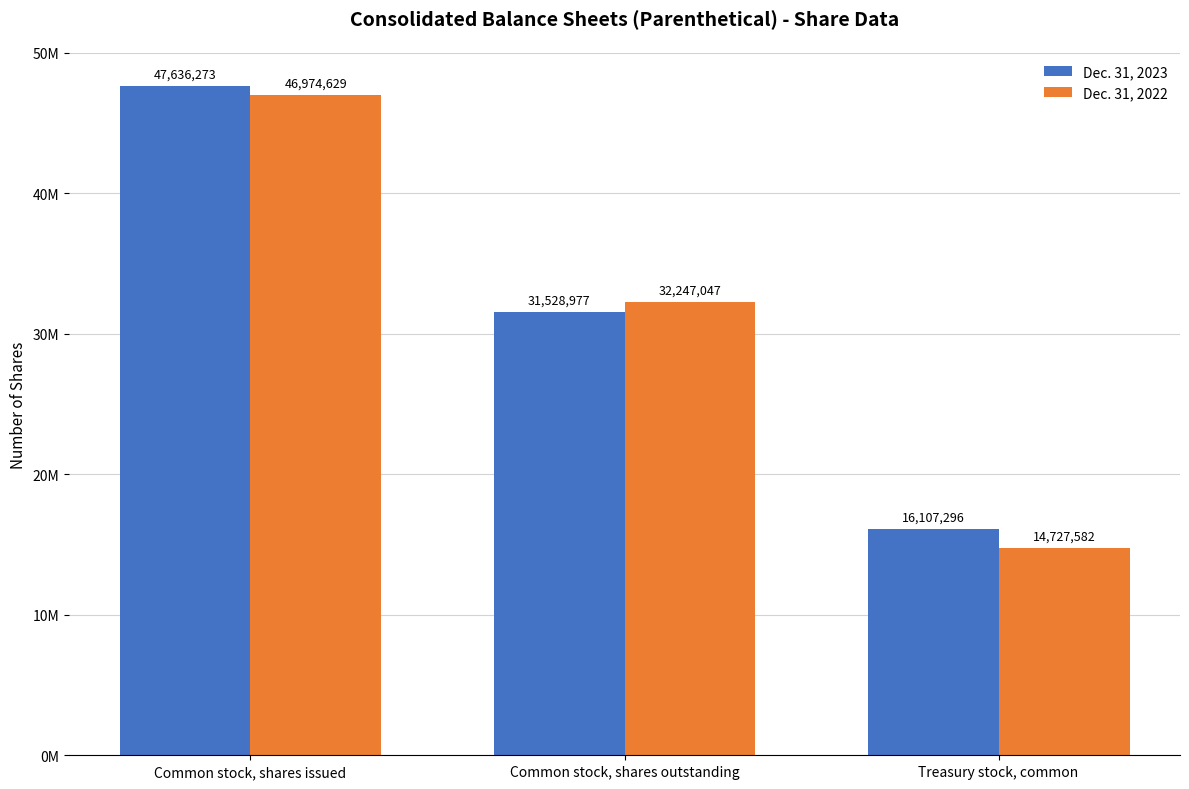

Reading right to left, transcribe all the data shown in this chart.

Dec. 31, 2023: Treasury stock, common=16107296	Common stock, shares outstanding=31528977	Common stock, shares issued=47636273
Dec. 31, 2022: Treasury stock, common=14727582	Common stock, shares outstanding=32247047	Common stock, shares issued=46974629